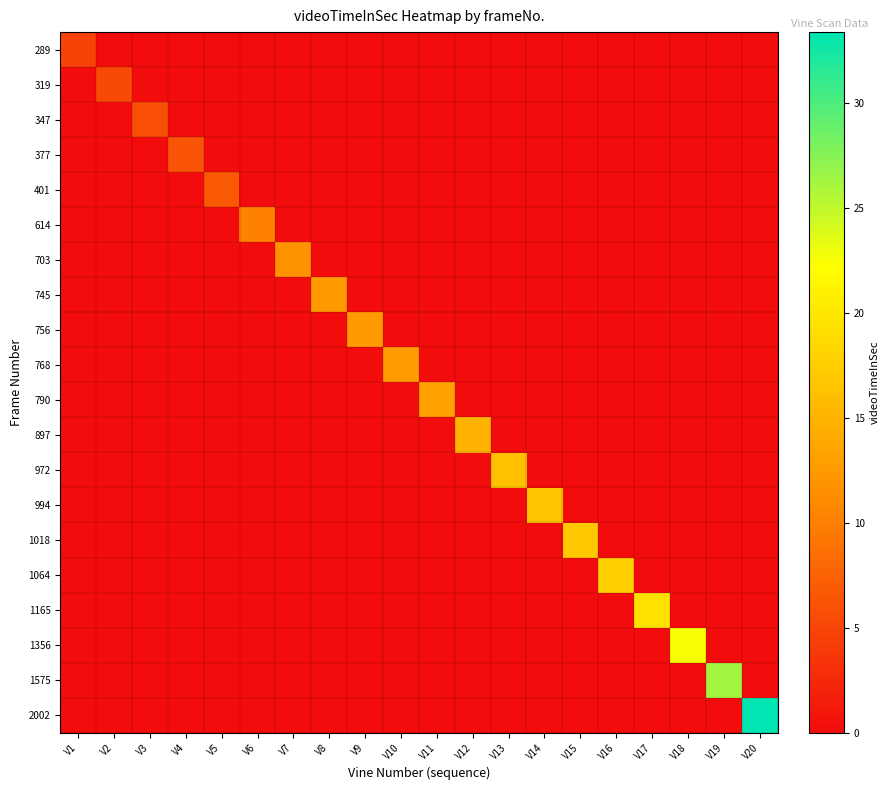

What is the greatest value displayed?

33.4